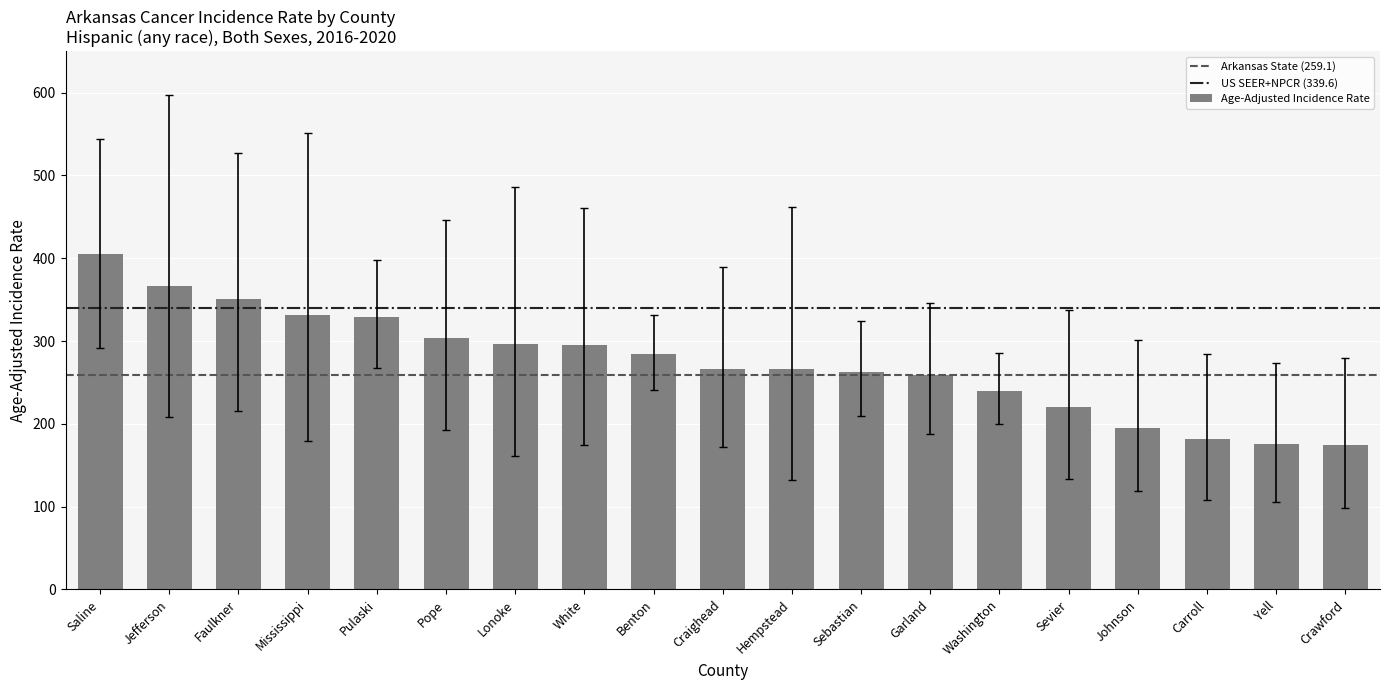

Is it true that the value at Lonoke is 85.6?

False